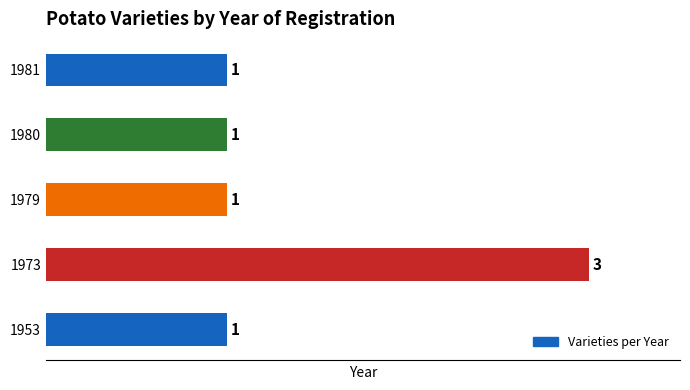

The chart shows a value of 3 at 1973. True or false?

True